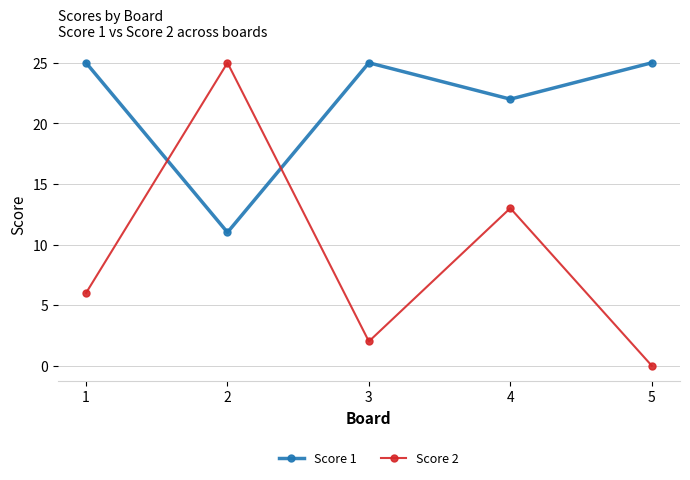

What is the difference between the maximum and second lowest values in the Score 1 series?

3